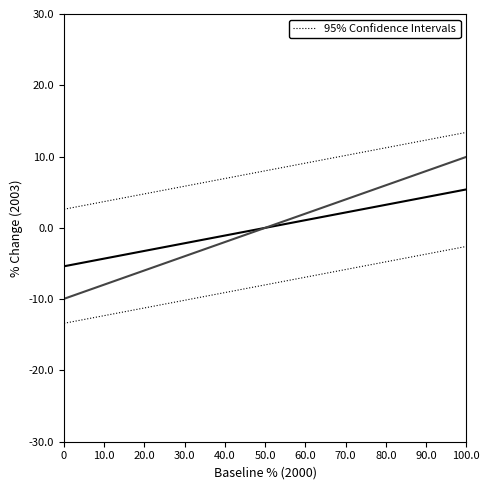

Which series has the largest total across all categories?

95% Confidence Intervals